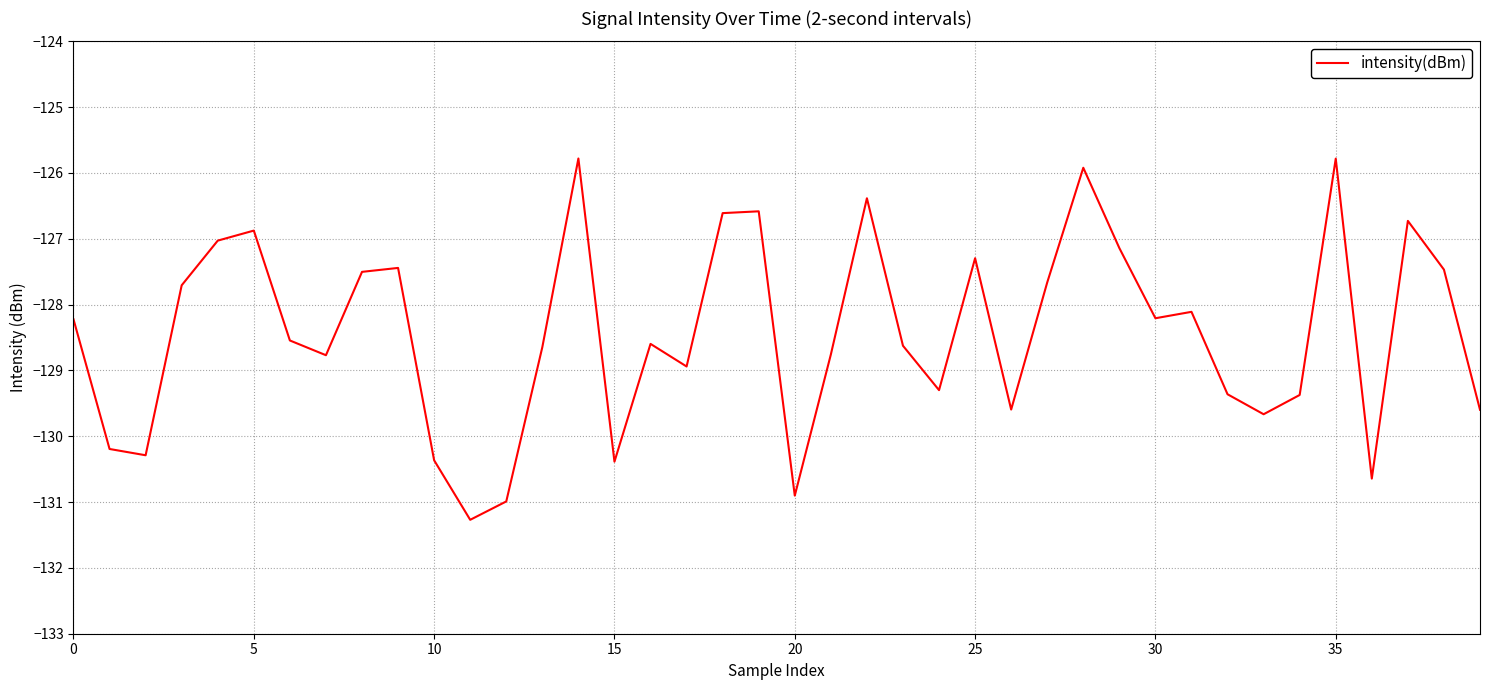

What is the maximum value shown in the chart?

-125.8